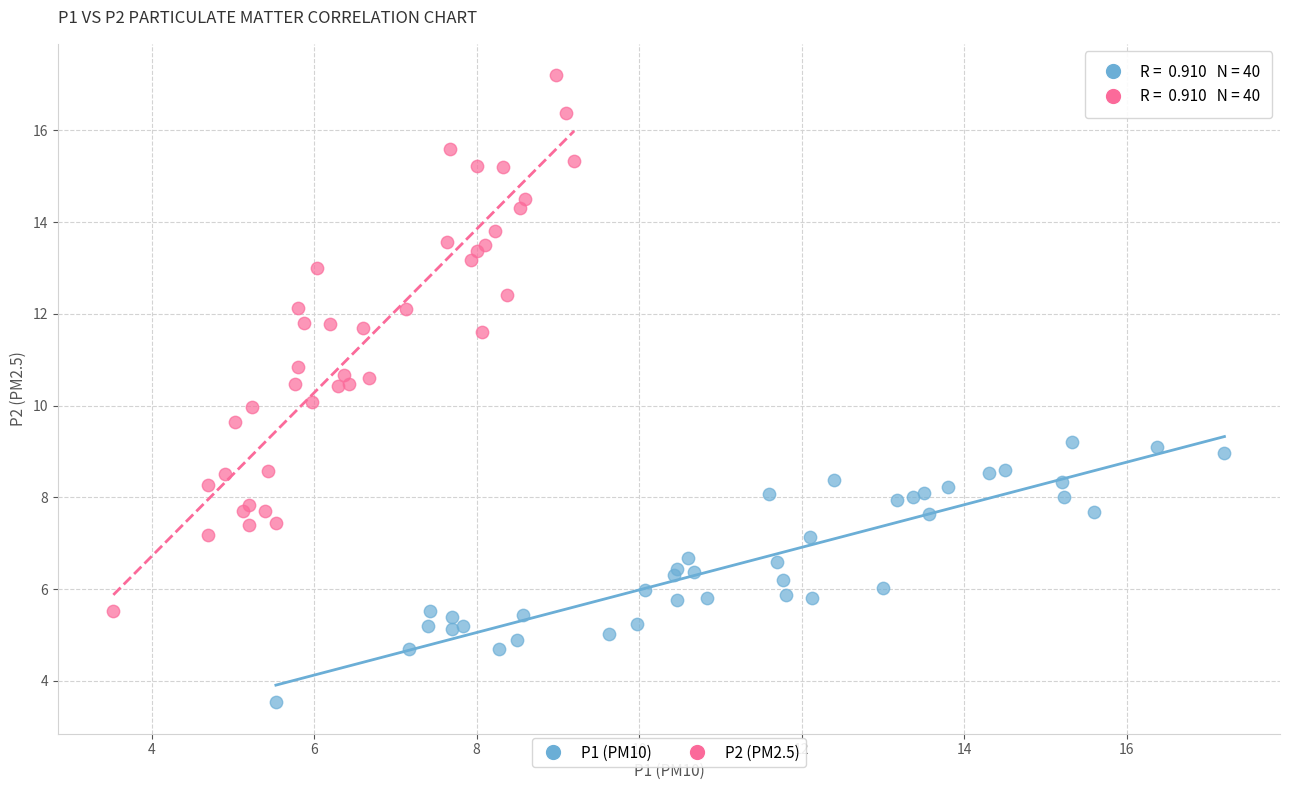

Which series has the largest Y range (max minus min)?

P2 (PM2.5)